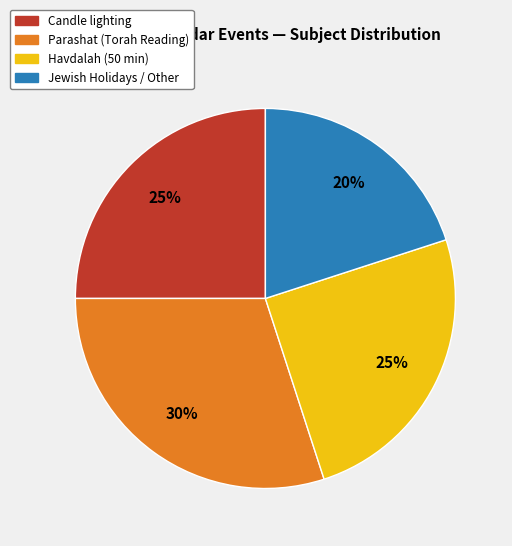

Count the number of slices in the pie.

4